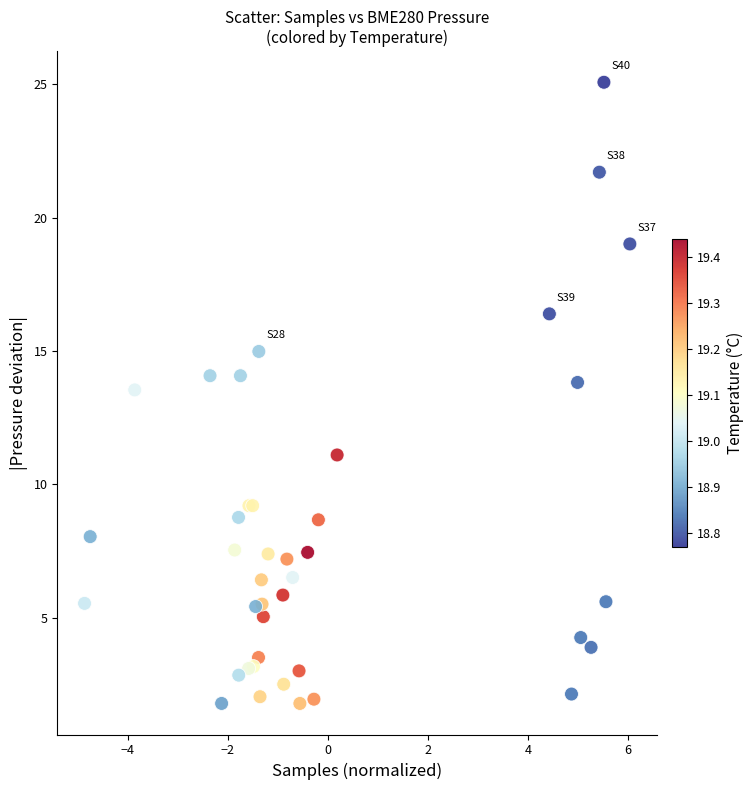

What Y value in the scatter plot is closest to 13?

13.5